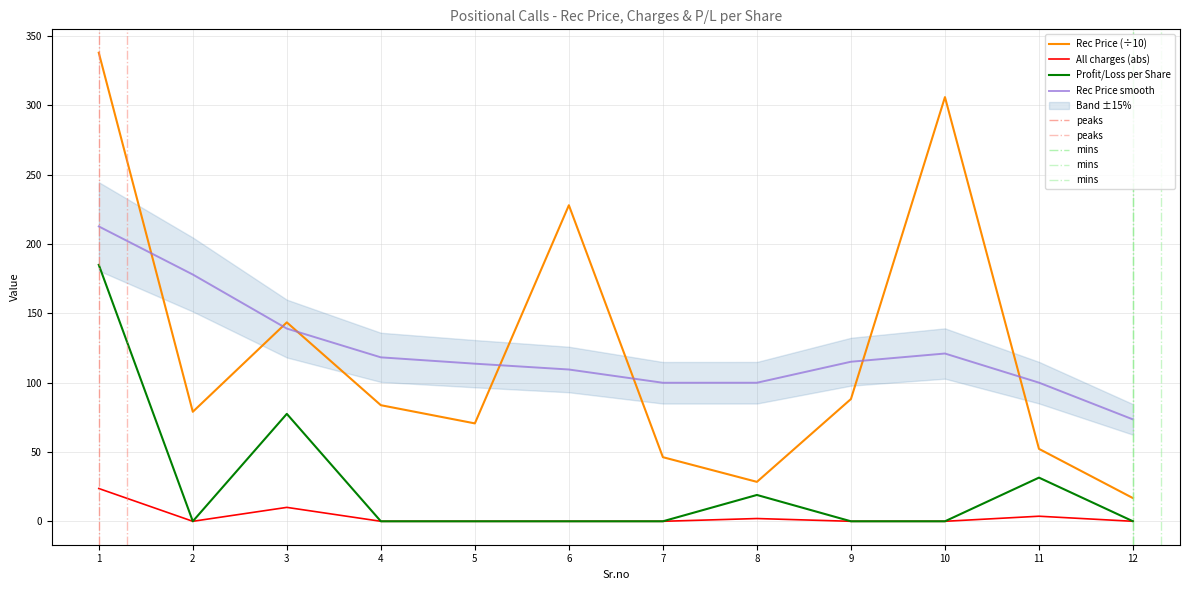

The value of Profit/Loss per Share at 7 is 0.0. True or false?

True